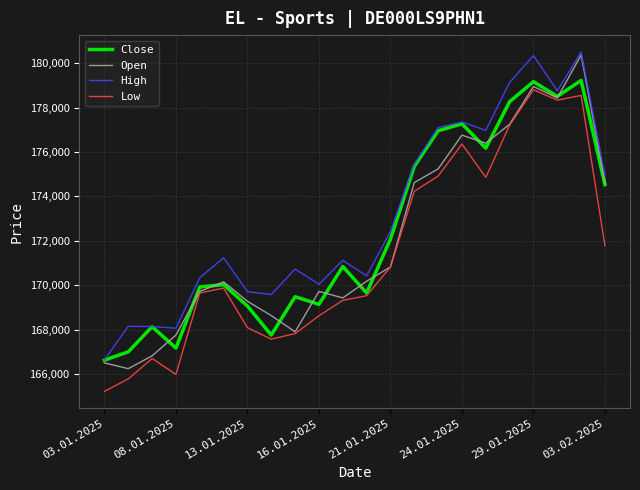

What is the minimum value for Open?

166249